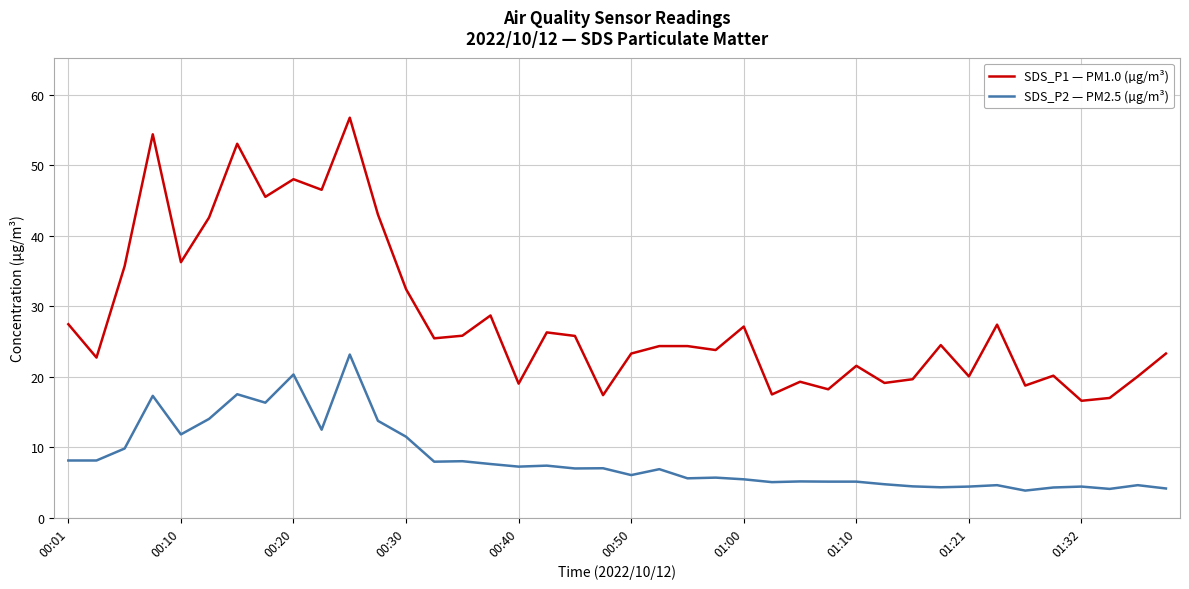

What is the greatest value displayed?

56.7